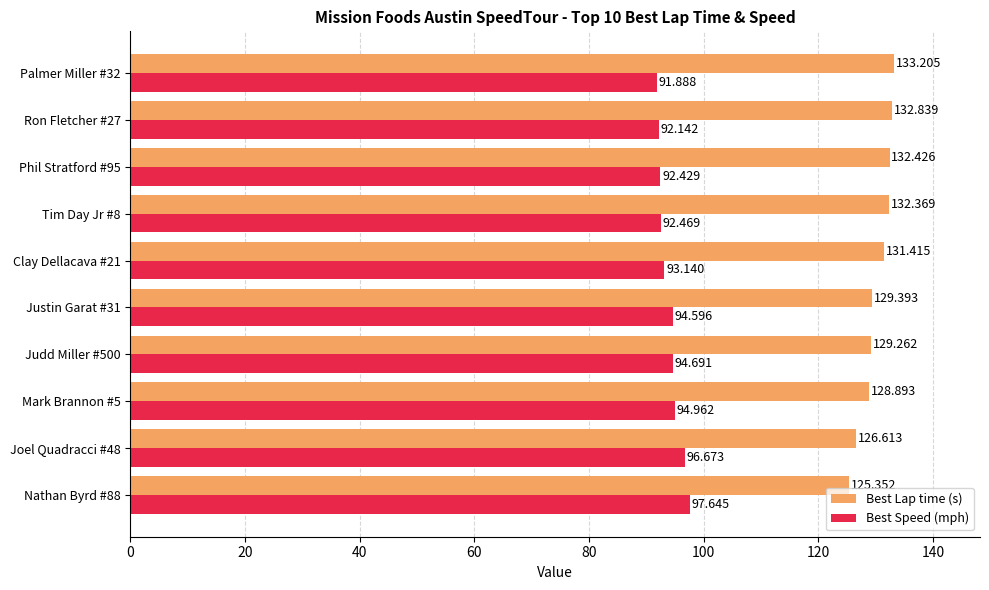

Count the number of data series in this chart.

2